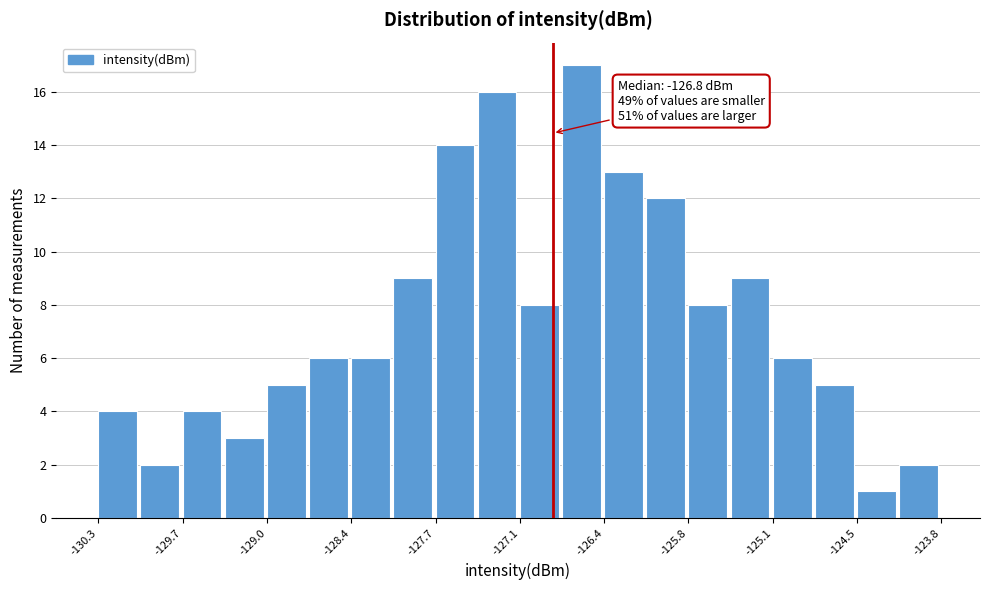

Around what value on the x-axis is the tallest bar? Give the approximate position of its centre, as read against the axis.

-126.6